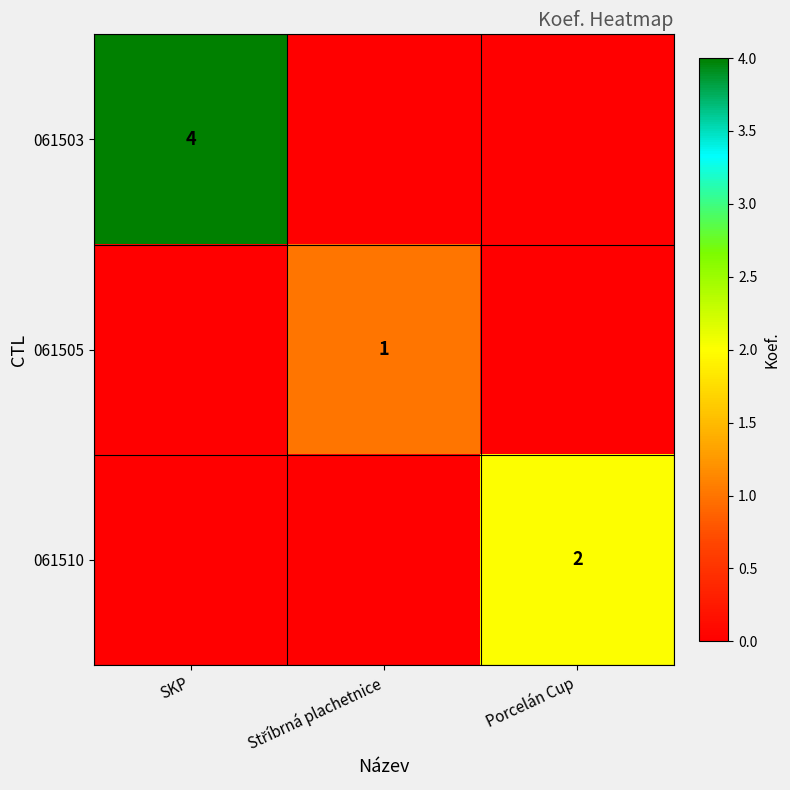

How many distinct data groups are displayed?

3